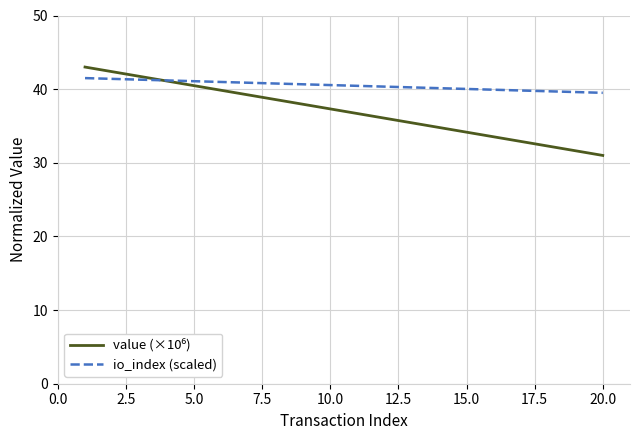

Which series has the largest total across all categories?

io_index (scaled)